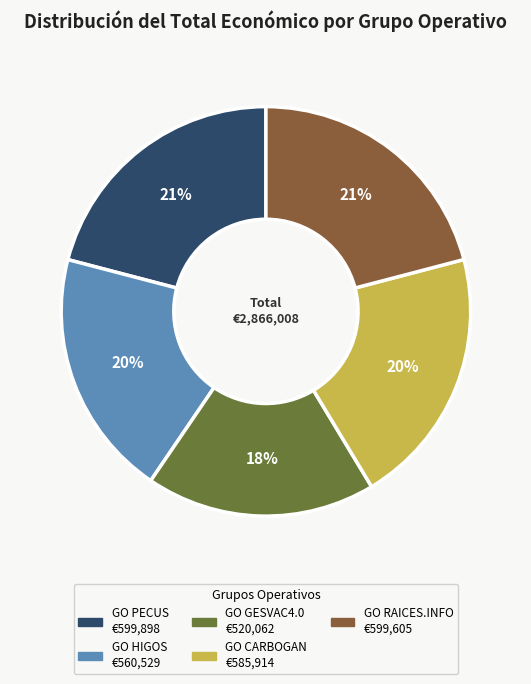

Approximately how many times larger is the value at GO PECUS compared to GO HIGOS?

1.1